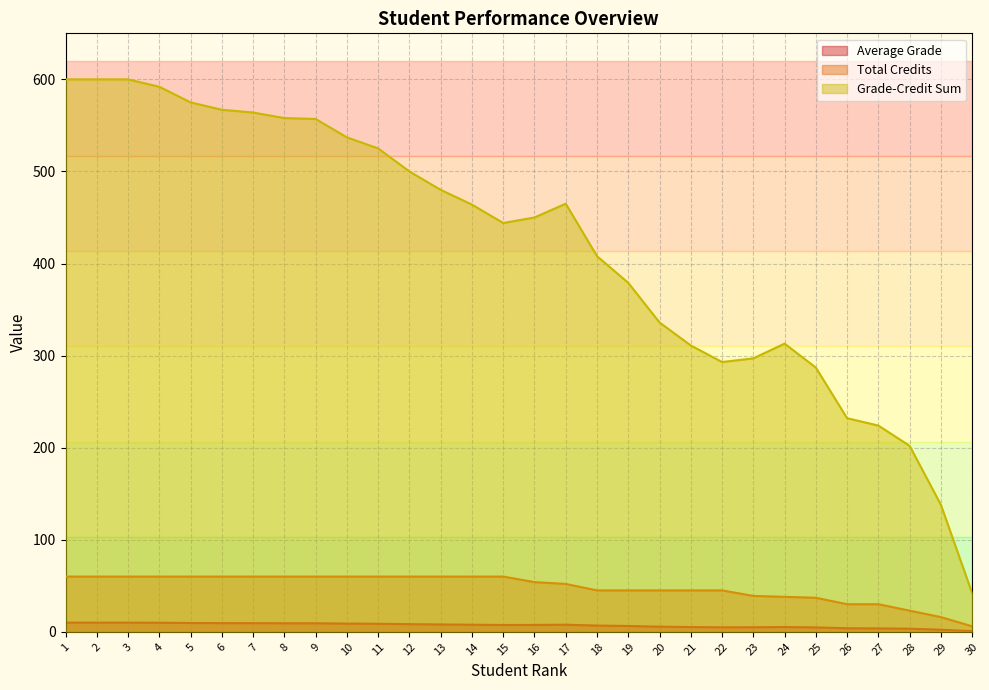

Reading left to right, extract all data points from this chart.

Average Grade: 1=10.0	2=10.0	3=10.0	4=9.9	5=9.6	6=9.4	7=9.4	8=9.3	9=9.3	10=8.9	11=8.8	12=8.3	13=8.0	14=7.7	15=7.4	16=7.5	17=7.8	18=6.8	19=6.3	20=5.6	21=5.2	22=4.9	23=5.0	24=5.2	25=4.8	26=3.9	27=3.7	28=3.4	29=2.3	30=0.7
Total Credits: 1=60.0	2=60.0	3=60.0	4=60.0	5=60.0	6=60.0	7=60.0	8=60.0	9=60.0	10=60.0	11=60.0	12=60.0	13=60.0	14=60.0	15=60.0	16=54.0	17=52.0	18=45.0	19=45.0	20=45.0	21=45.0	22=45.0	23=39.0	24=38.0	25=37.0	26=30.0	27=30.0	28=23.0	29=16.0	30=6.0
Grade-Credit Sum: 1=600.0	2=600.0	3=600.0	4=592.0	5=575.0	6=567.0	7=564.0	8=558.0	9=557.0	10=537.0	11=525.0	12=500.0	13=480.0	14=464.0	15=444.0	16=450.0	17=465.0	18=408.0	19=379.0	20=336.0	21=311.0	22=293.0	23=297.0	24=313.0	25=287.0	26=232.0	27=224.0	28=202.0	29=138.0	30=42.0